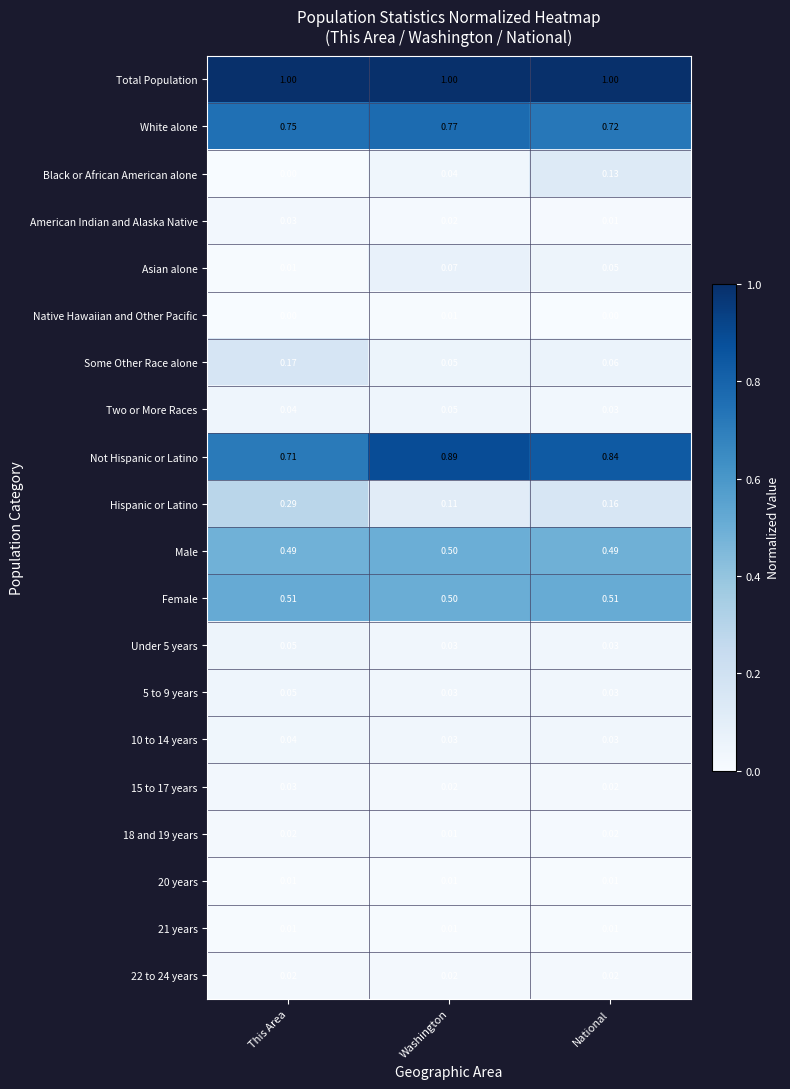

Between Washington and National, which series saw the biggest shift?

Black or African American alone